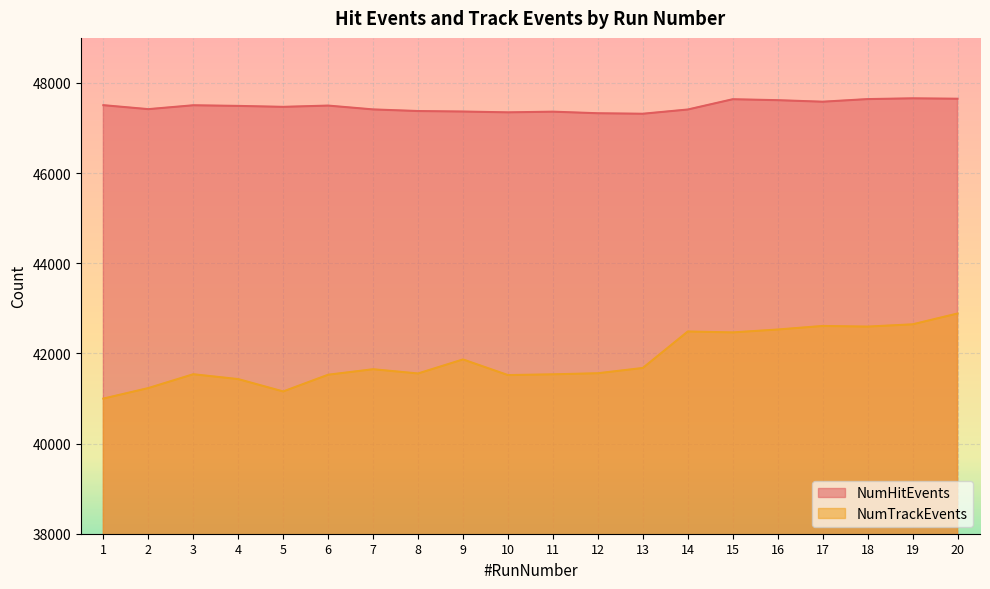

Which series changed the most between 3 and 17?

NumTrackEvents